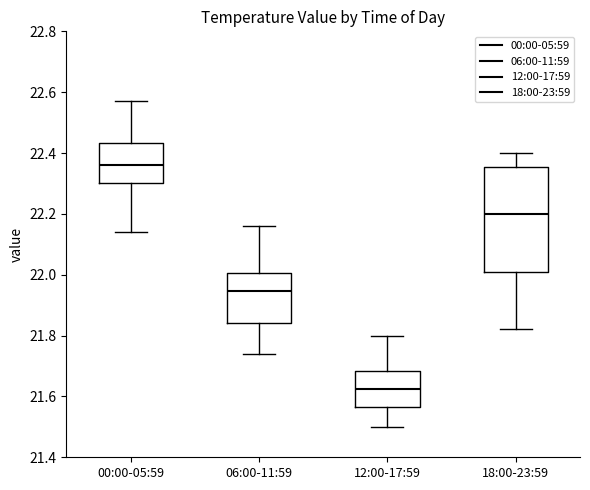

Which box's median line is the highest?

00:00-05:59